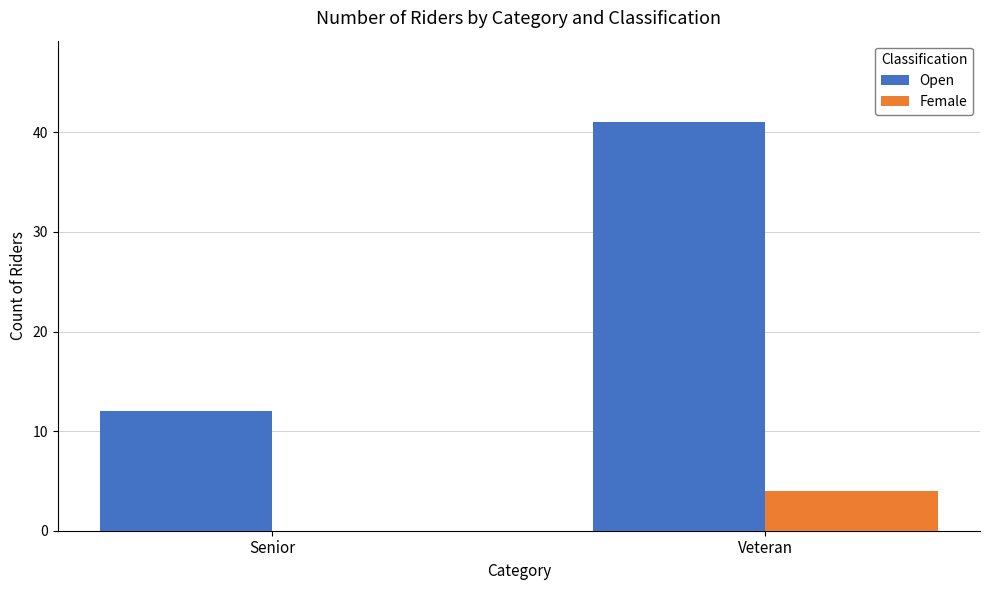

Reading right to left, what are all the values shown in this chart?

Open: 41	12
Female: 4	0